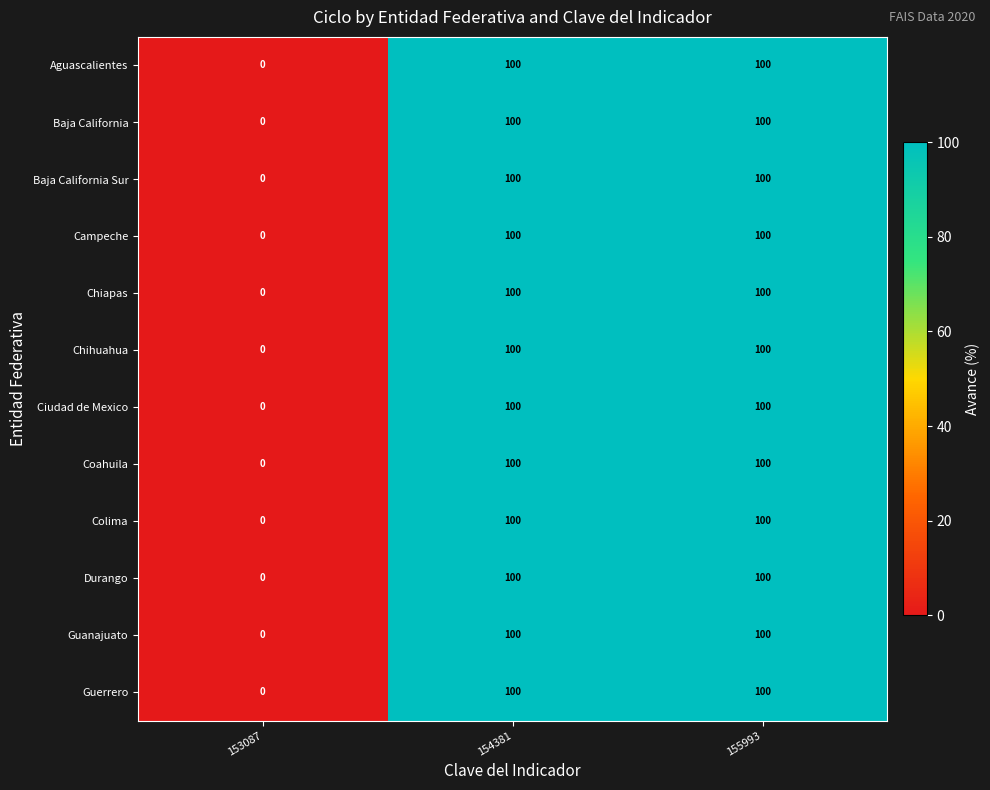

The Colima series shows 0 at 153087. True or false?

True